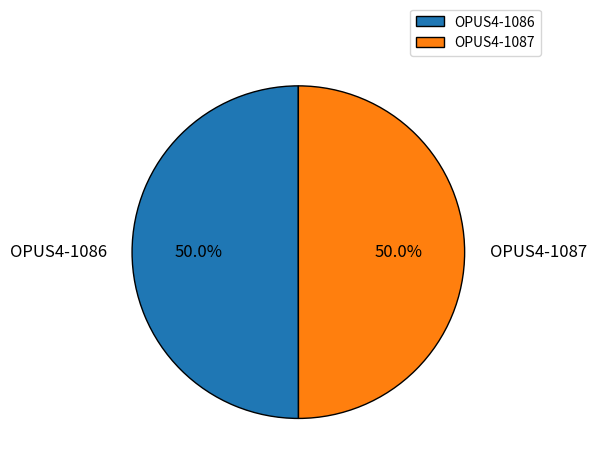

Is the sum of OPUS4-1086 and OPUS4-1087 greater than half?

Yes